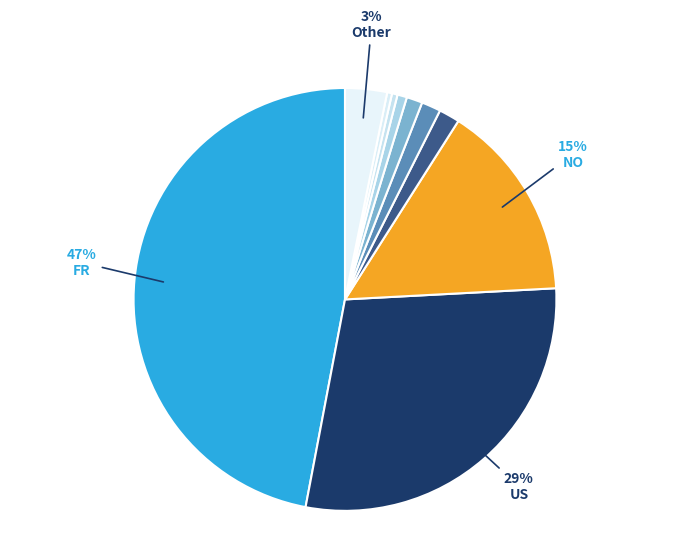

How many slices are in this pie chart?

10